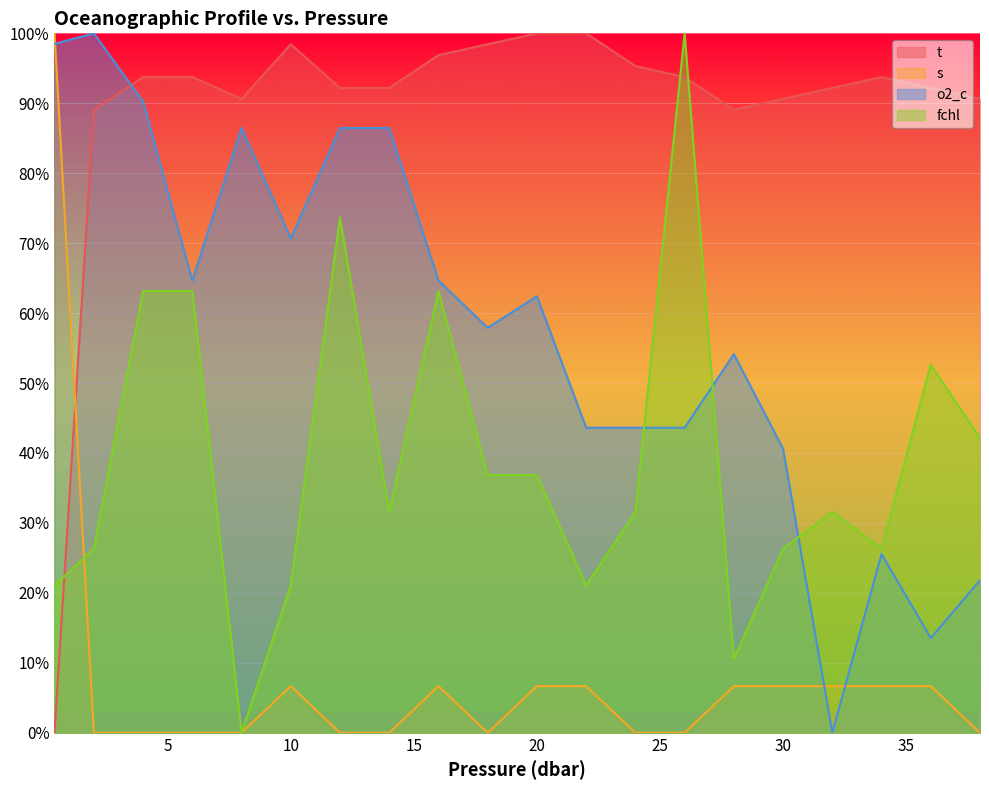

Where is s nearest to the value 50?

10.0